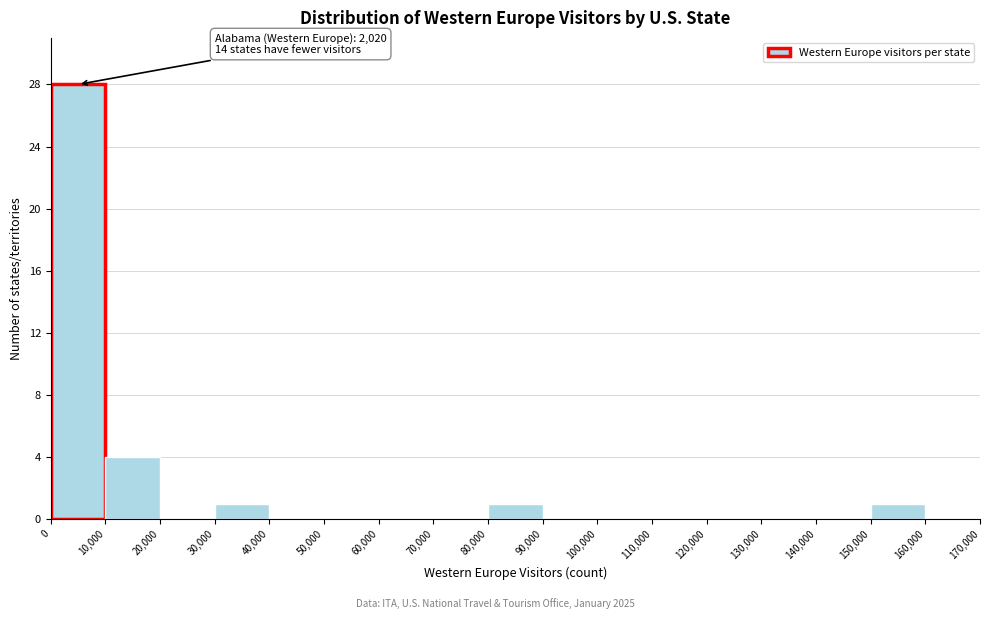

Over which range of the x-axis is the bar tallest?

0 to 10,000